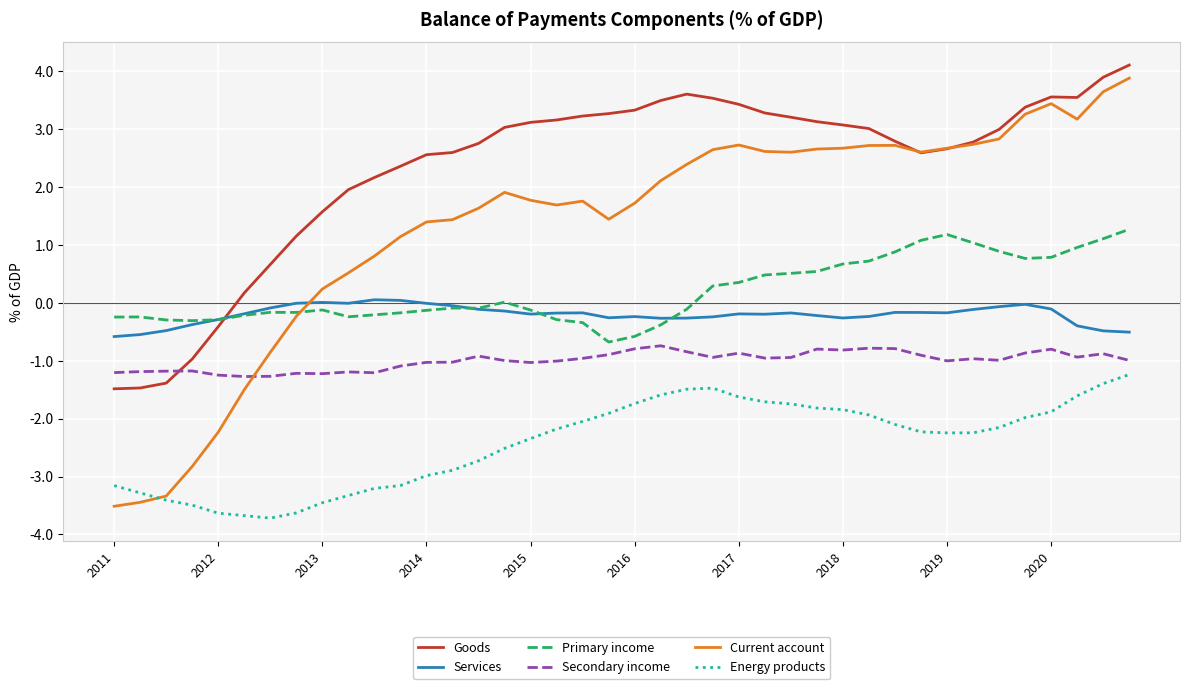

What is the maximum value for Secondary income?

-0.7